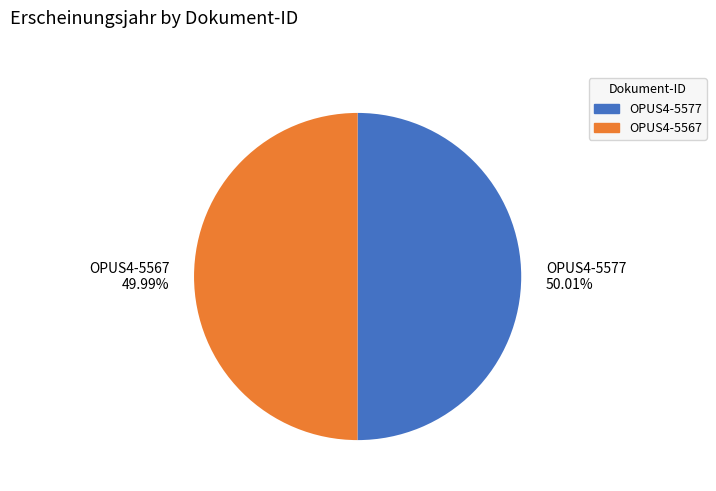

The OPUS4-5567 slice represents 36% of the pie. True or false?

False